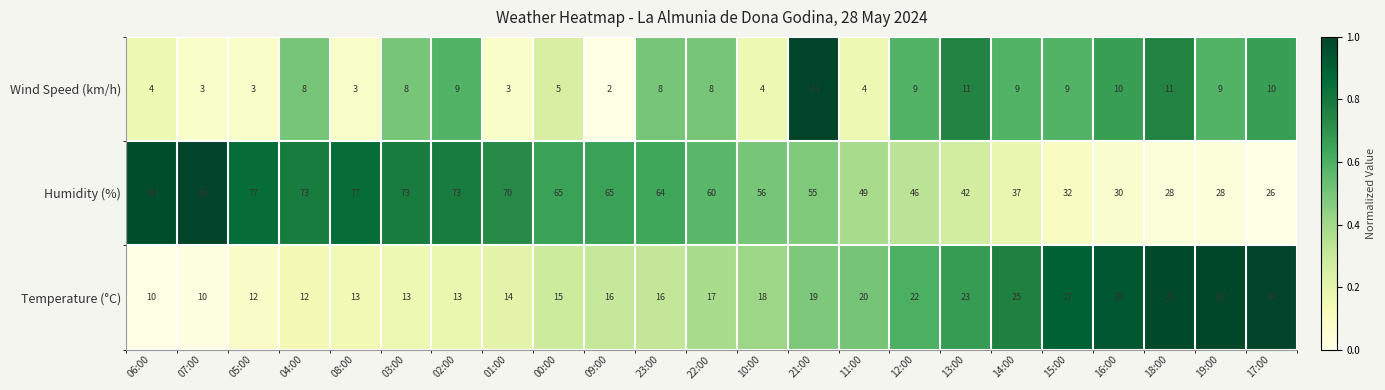

At 14:00, list the series in order from smallest to largest.

Wind Speed (km/h), Temperature (°C), Humidity (%)